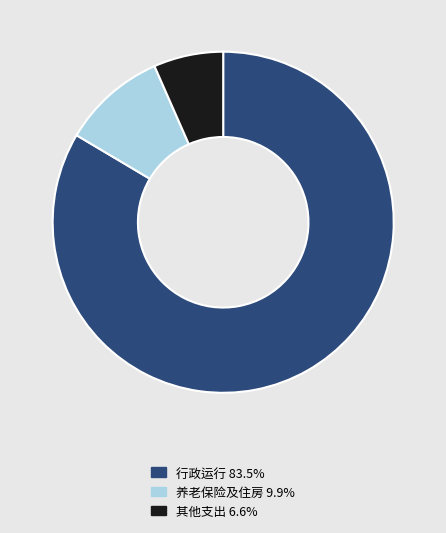

Does any single category account for the majority?

Yes